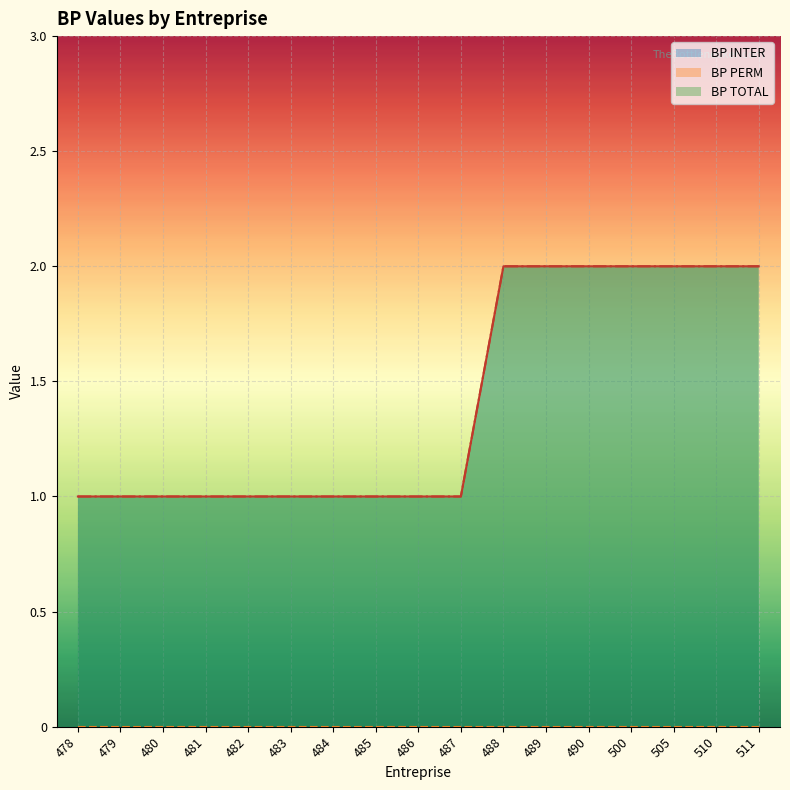

The BP TOTAL series shows 1 at 489. True or false?

False